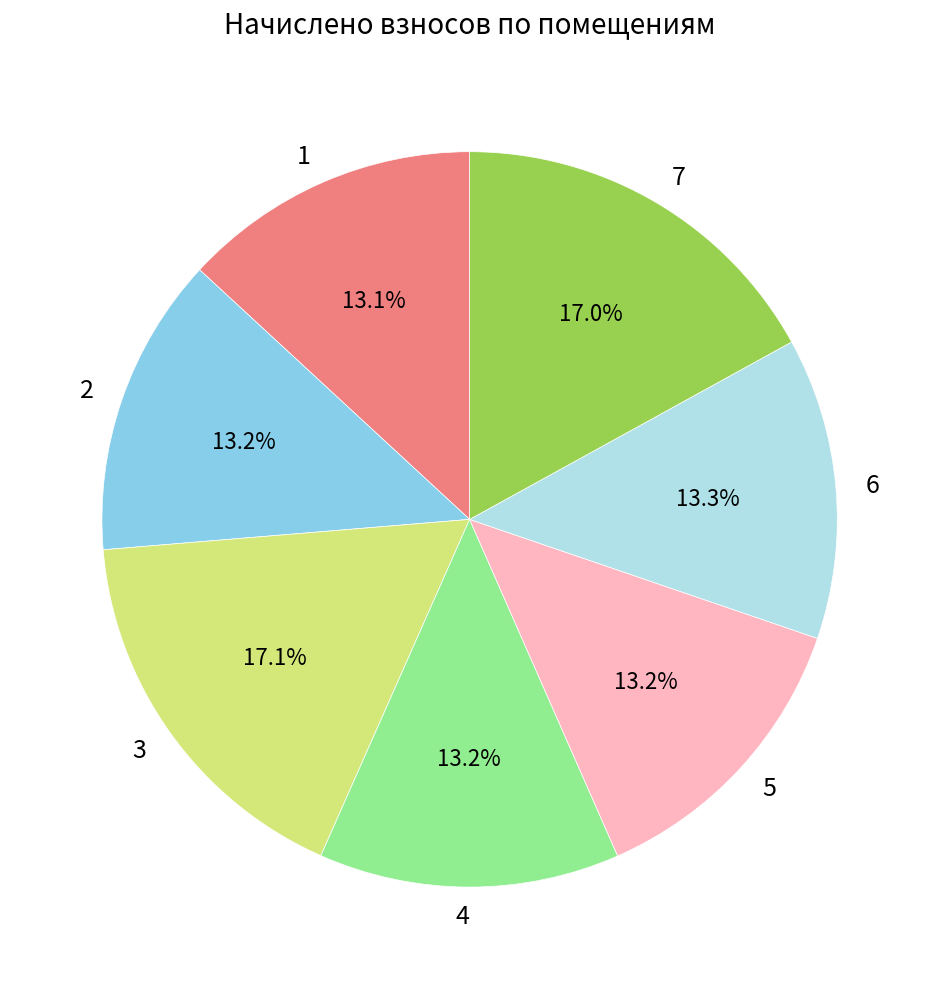

Count the number of slices in the pie.

7